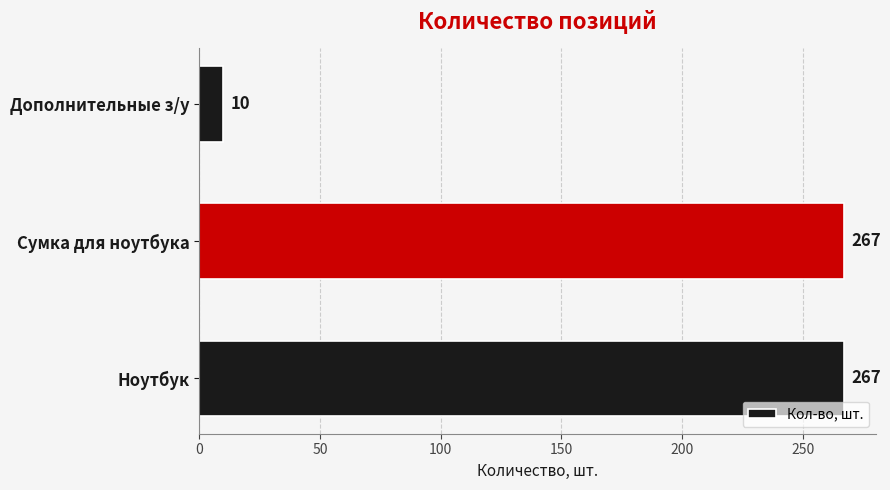

Count the values in the range 10 to 267.

3